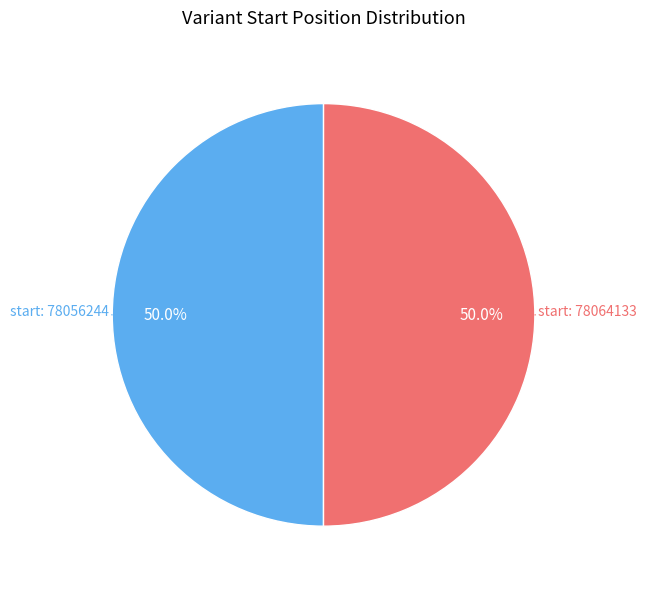

Which slice is the smallest?

78056244